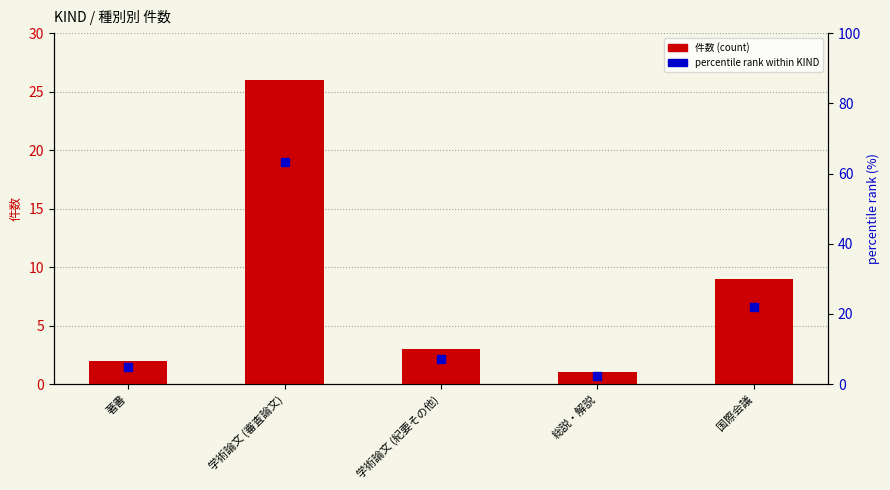

Which series has the largest Y range (max minus min)?

percentile rank within KIND